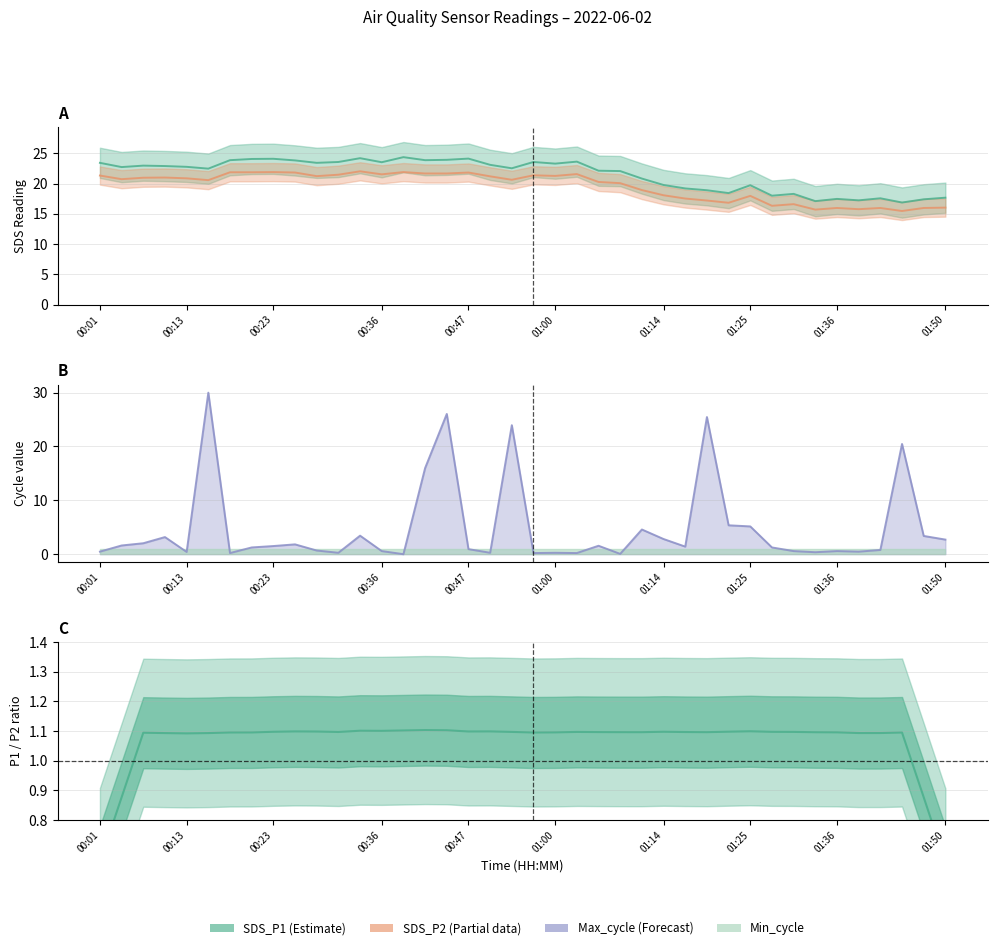

Rank the series by their maximum value, from highest to lowest.

Max_cycle, SDS_P1, SDS_P2